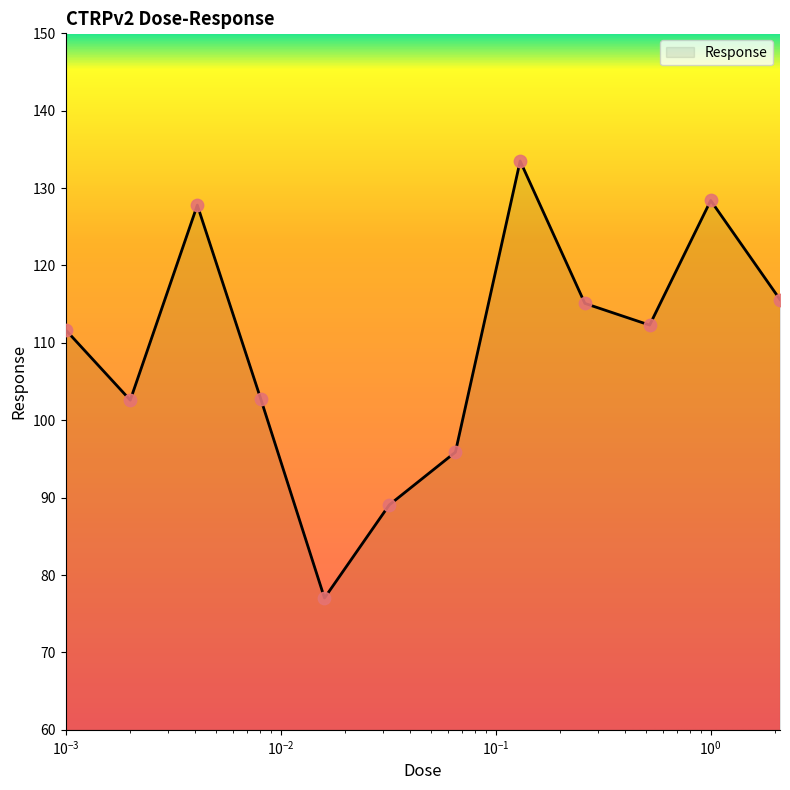

What is the maximum value shown in the chart?

133.5